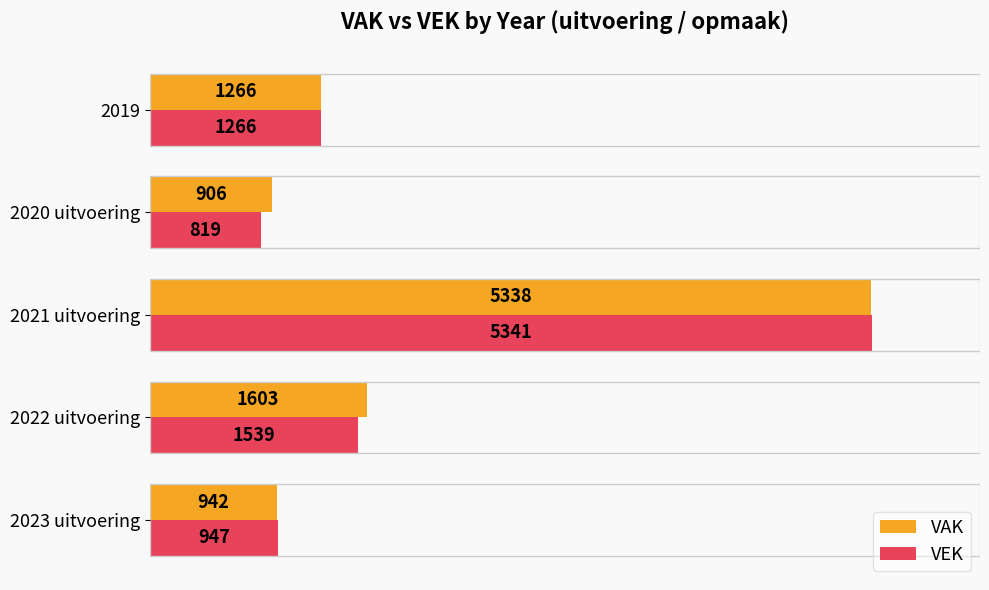

The value of VAK at 2023 uitvoering is 942. True or false?

True